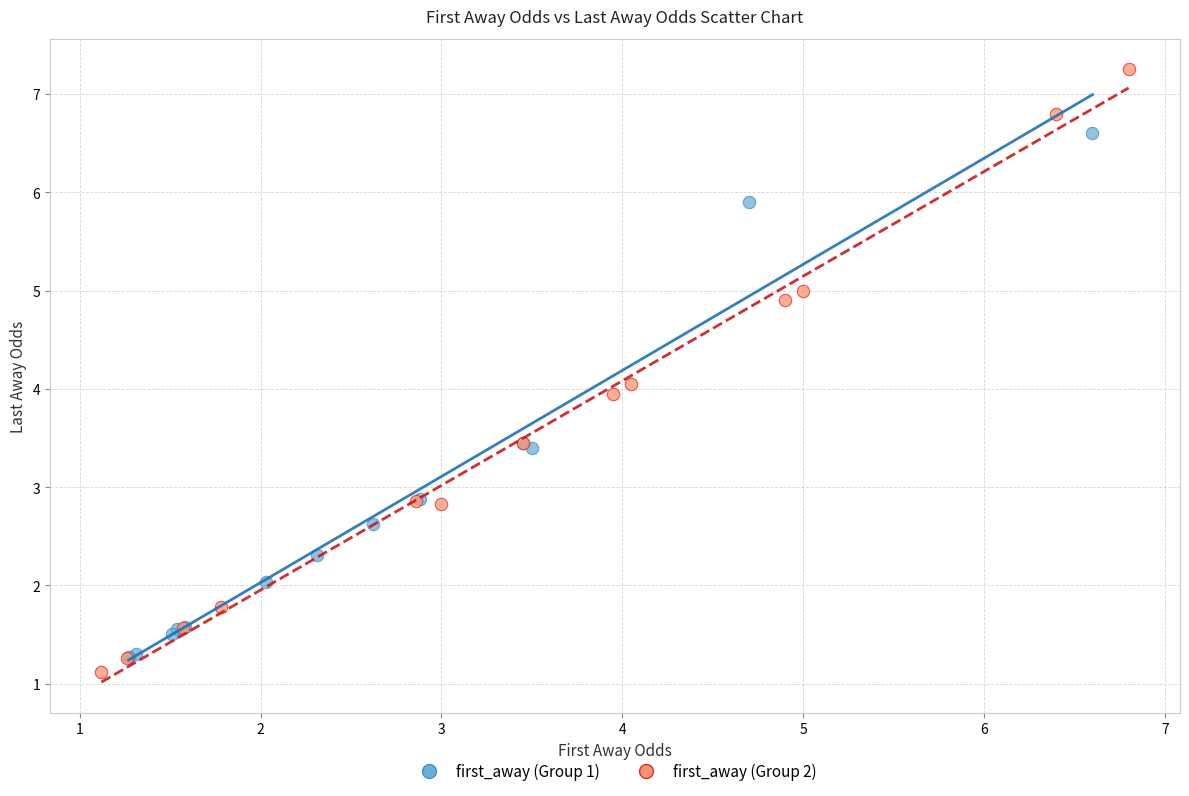

Which series reaches the minimum Y coordinate?

first_away (Group 2)